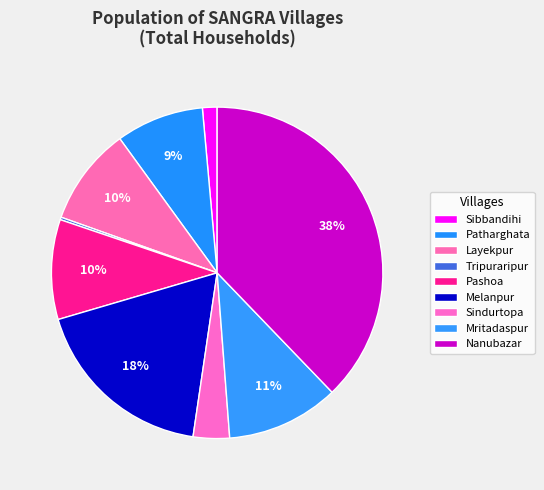

Combined, what portion of the pie is Patharghata and Layekpur?

18.1%